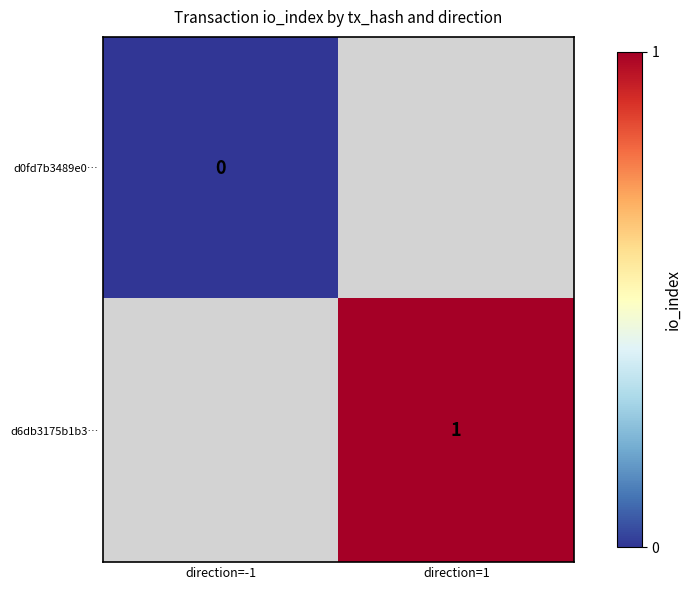

The d6db3175b1b3… series shows 1 at direction=1. True or false?

True